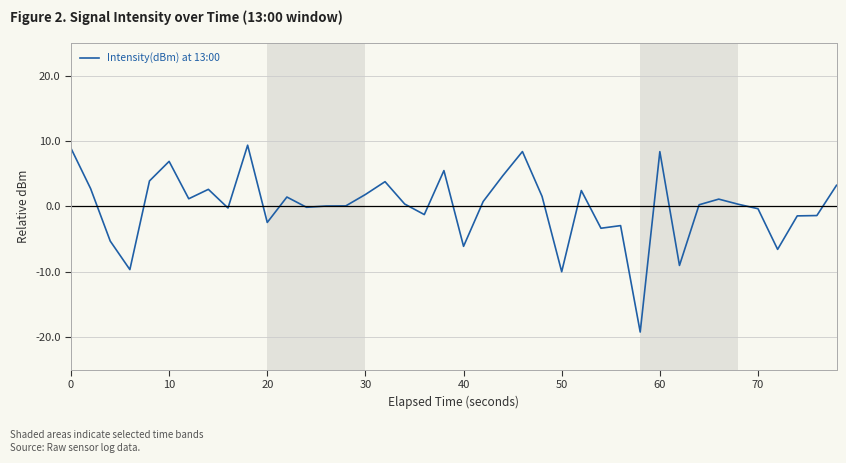

What is the greatest value displayed?

9.4